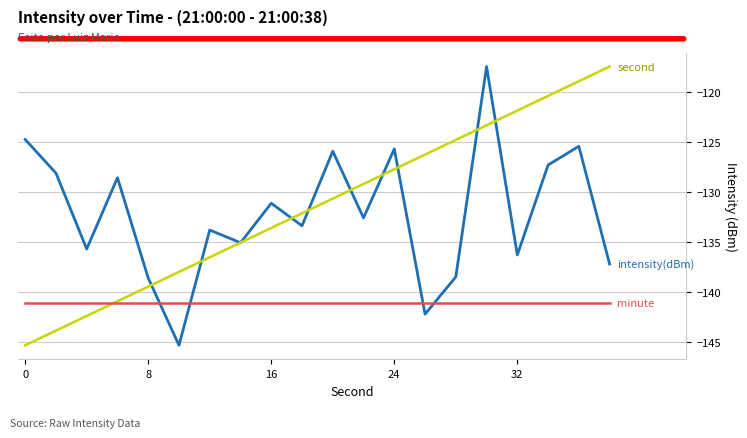

What is the minimum value shown in the chart?

-145.3